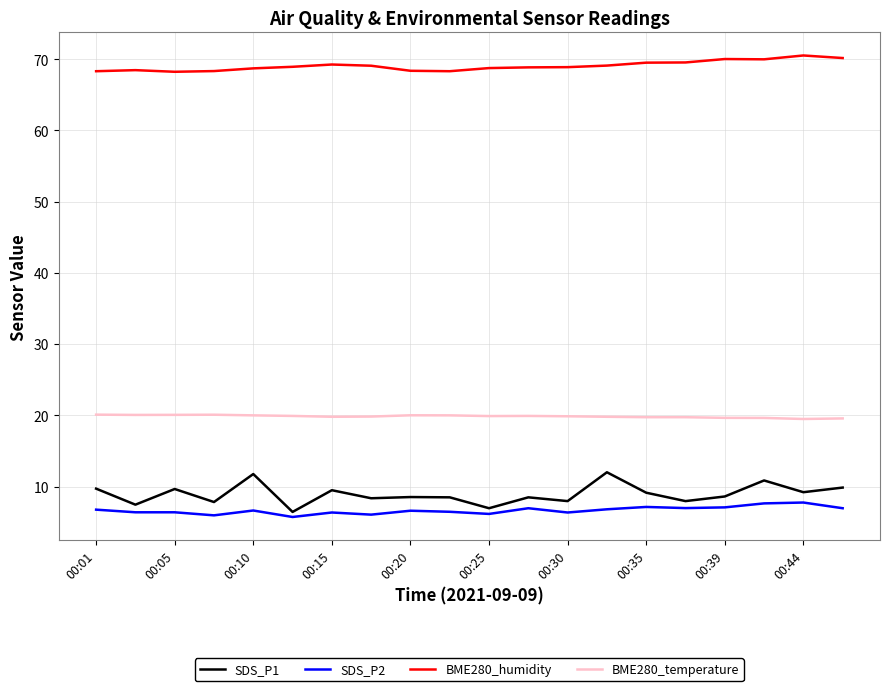

In SDS_P1, how many points are lower than both neighbors (excluding endpoints)?

8